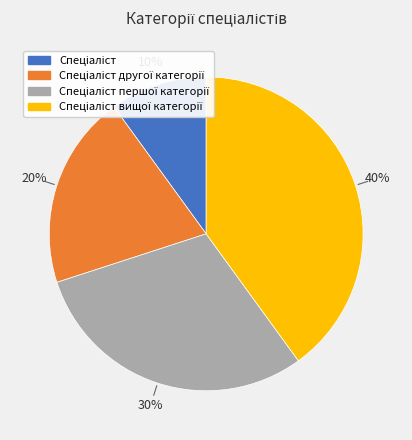

Is there a majority slice in this chart?

No